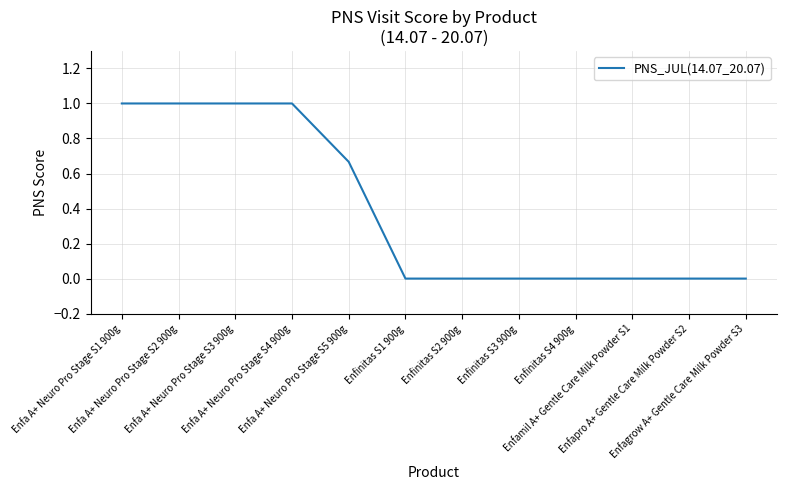

How many series are shown in this chart?

1